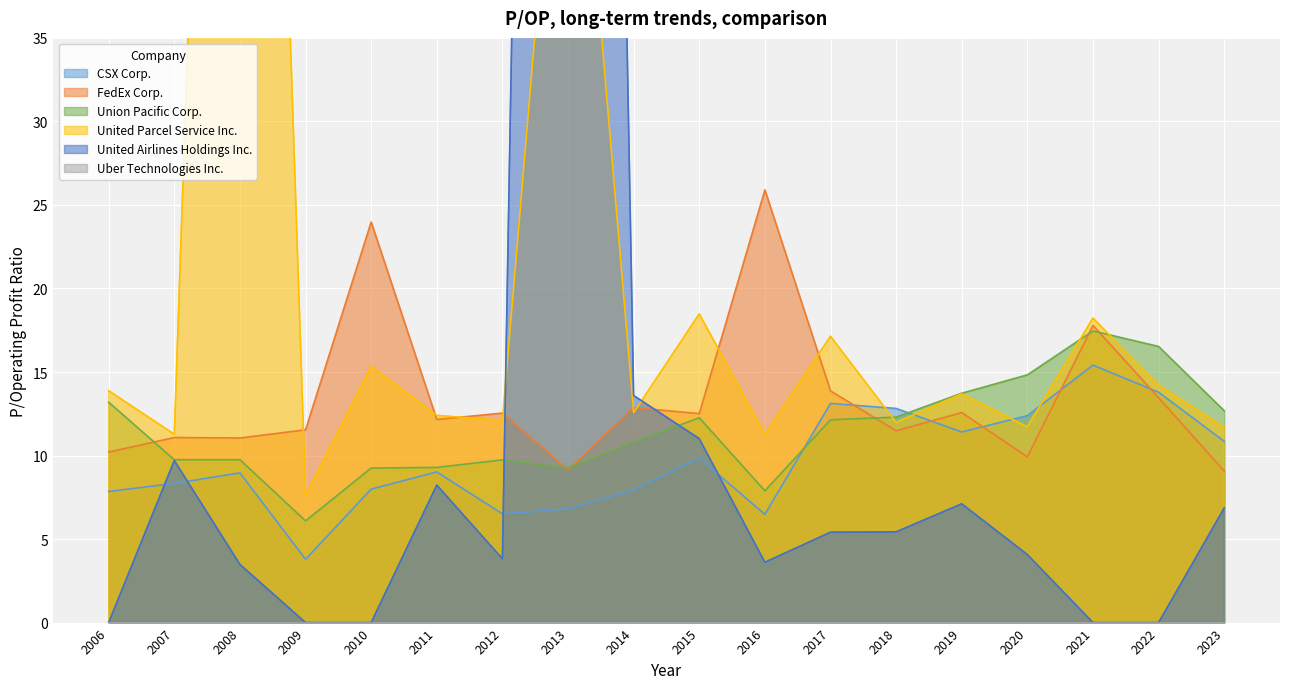

What value does the Union Pacific Corp. series have at 2007?

9.8